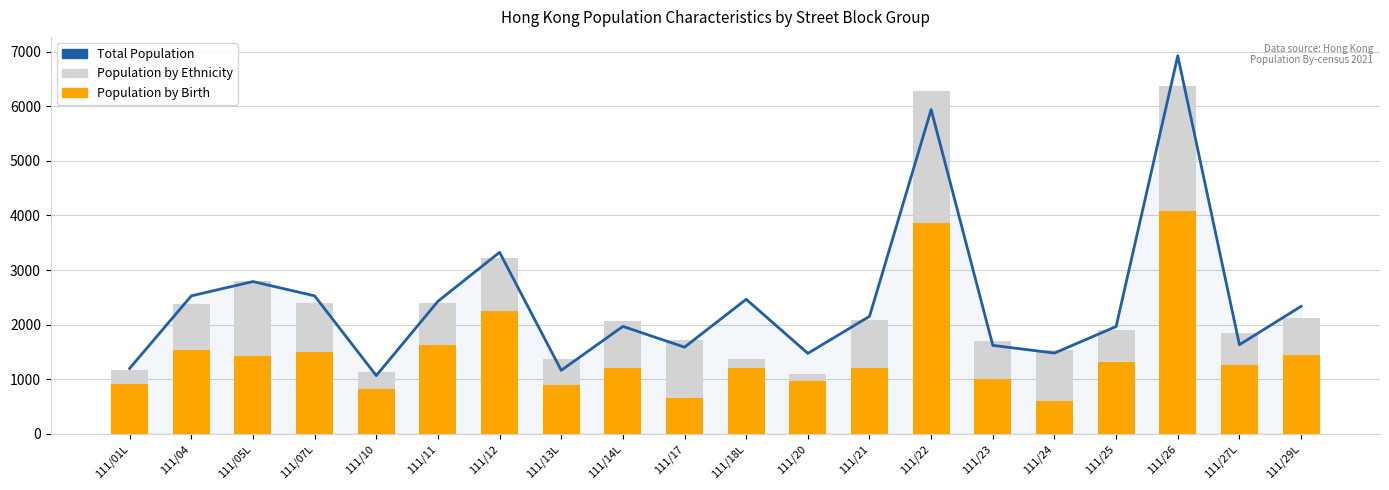

Is the value of Population by Birth at 111/04 greater than the value of Population by Ethnicity at 111/12?

No